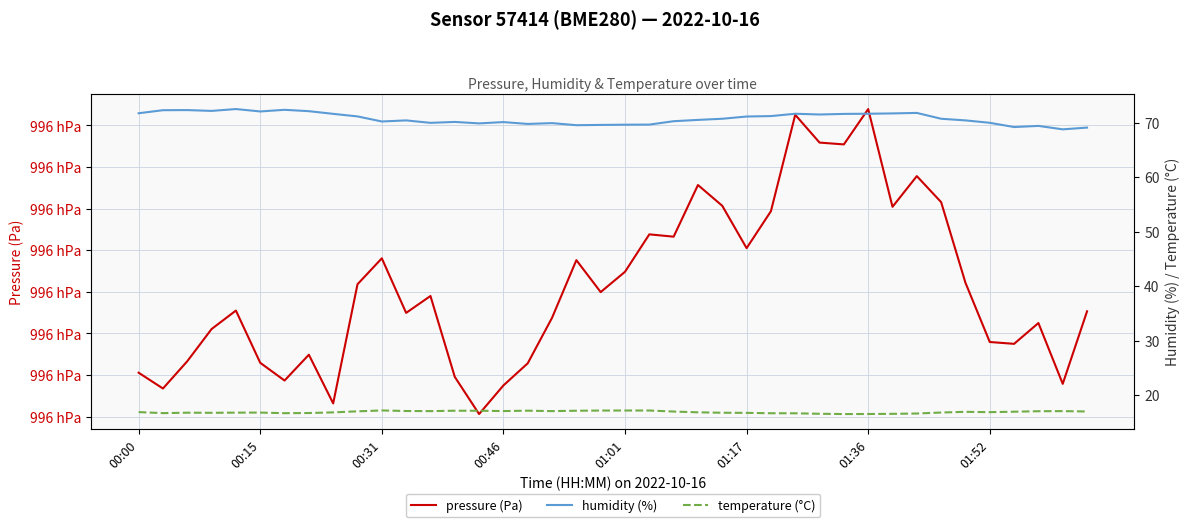

What is the total value across all series at 8?

99670.1